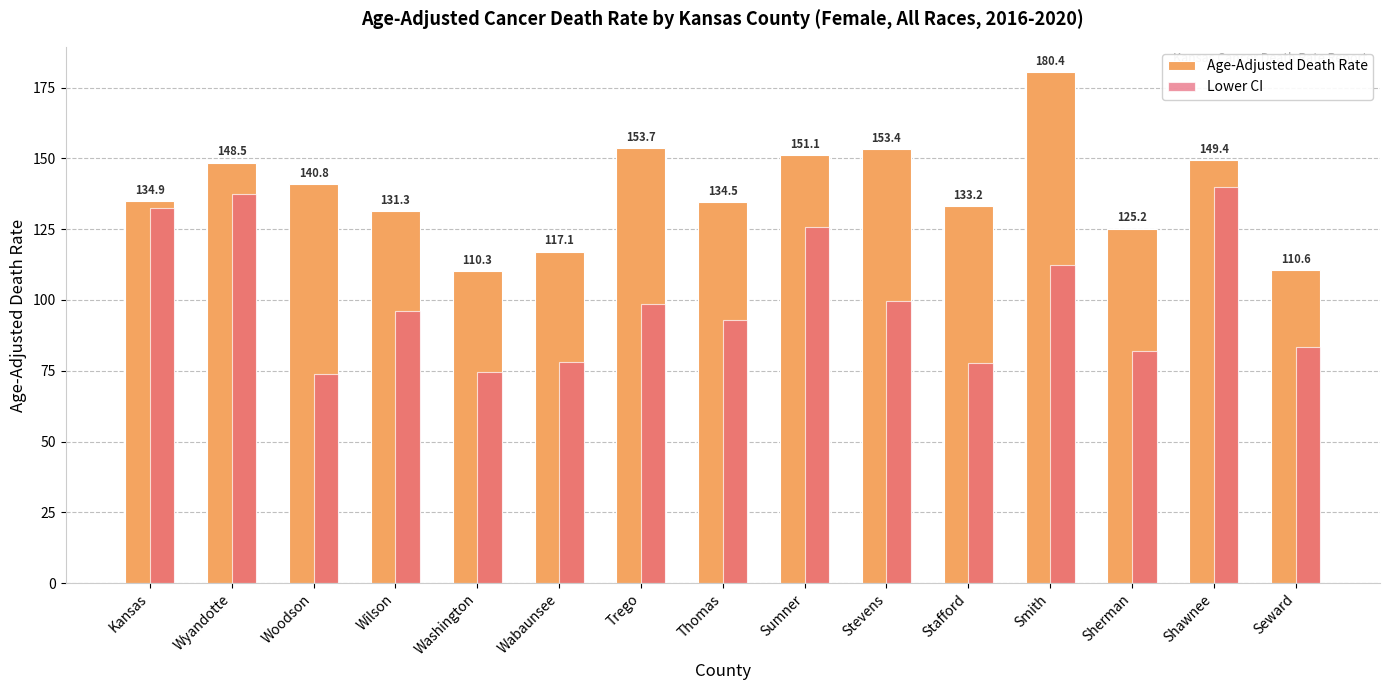

What is the difference between the highest and lowest values at Stevens?

53.9